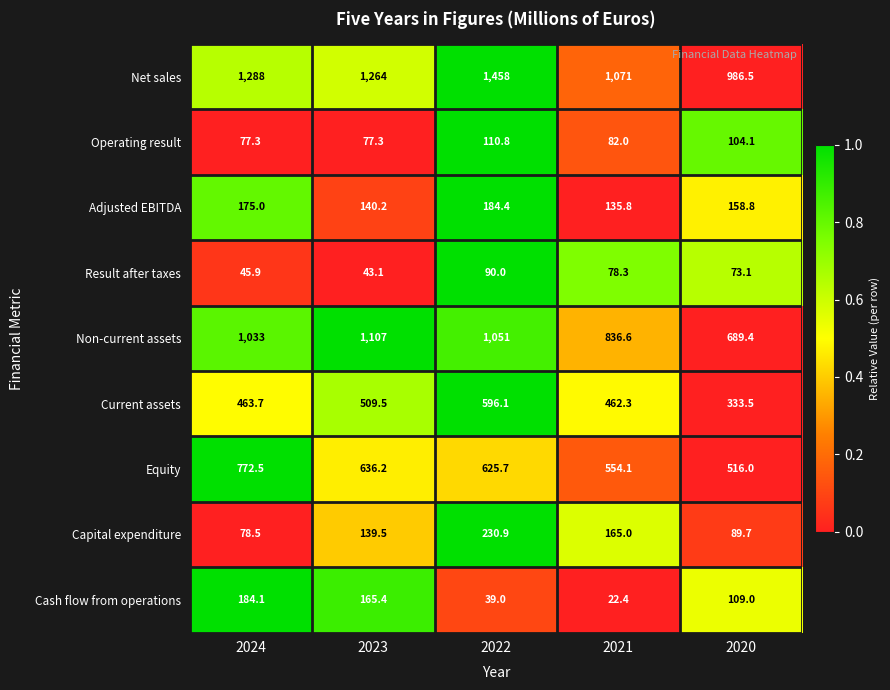

Read the Non-current assets value at 2023.

1107.0